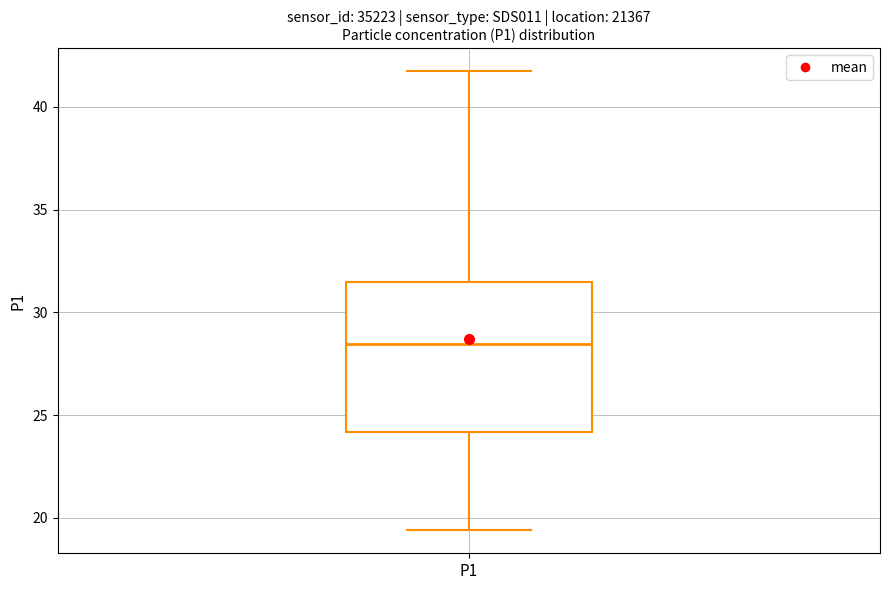

Where does the upper whisker of the box for P1 end on the y-axis? The values are not printed on the chart, so give them approximately, as read against the axis.

41.5